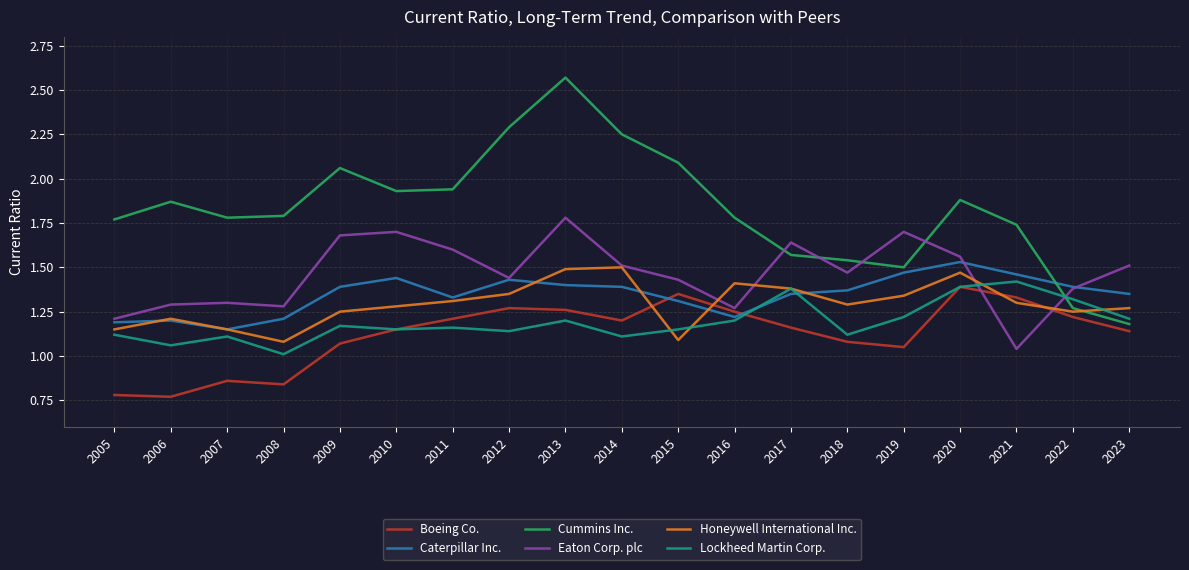

At which label does Eaton Corp. plc reach its minimum?

2021